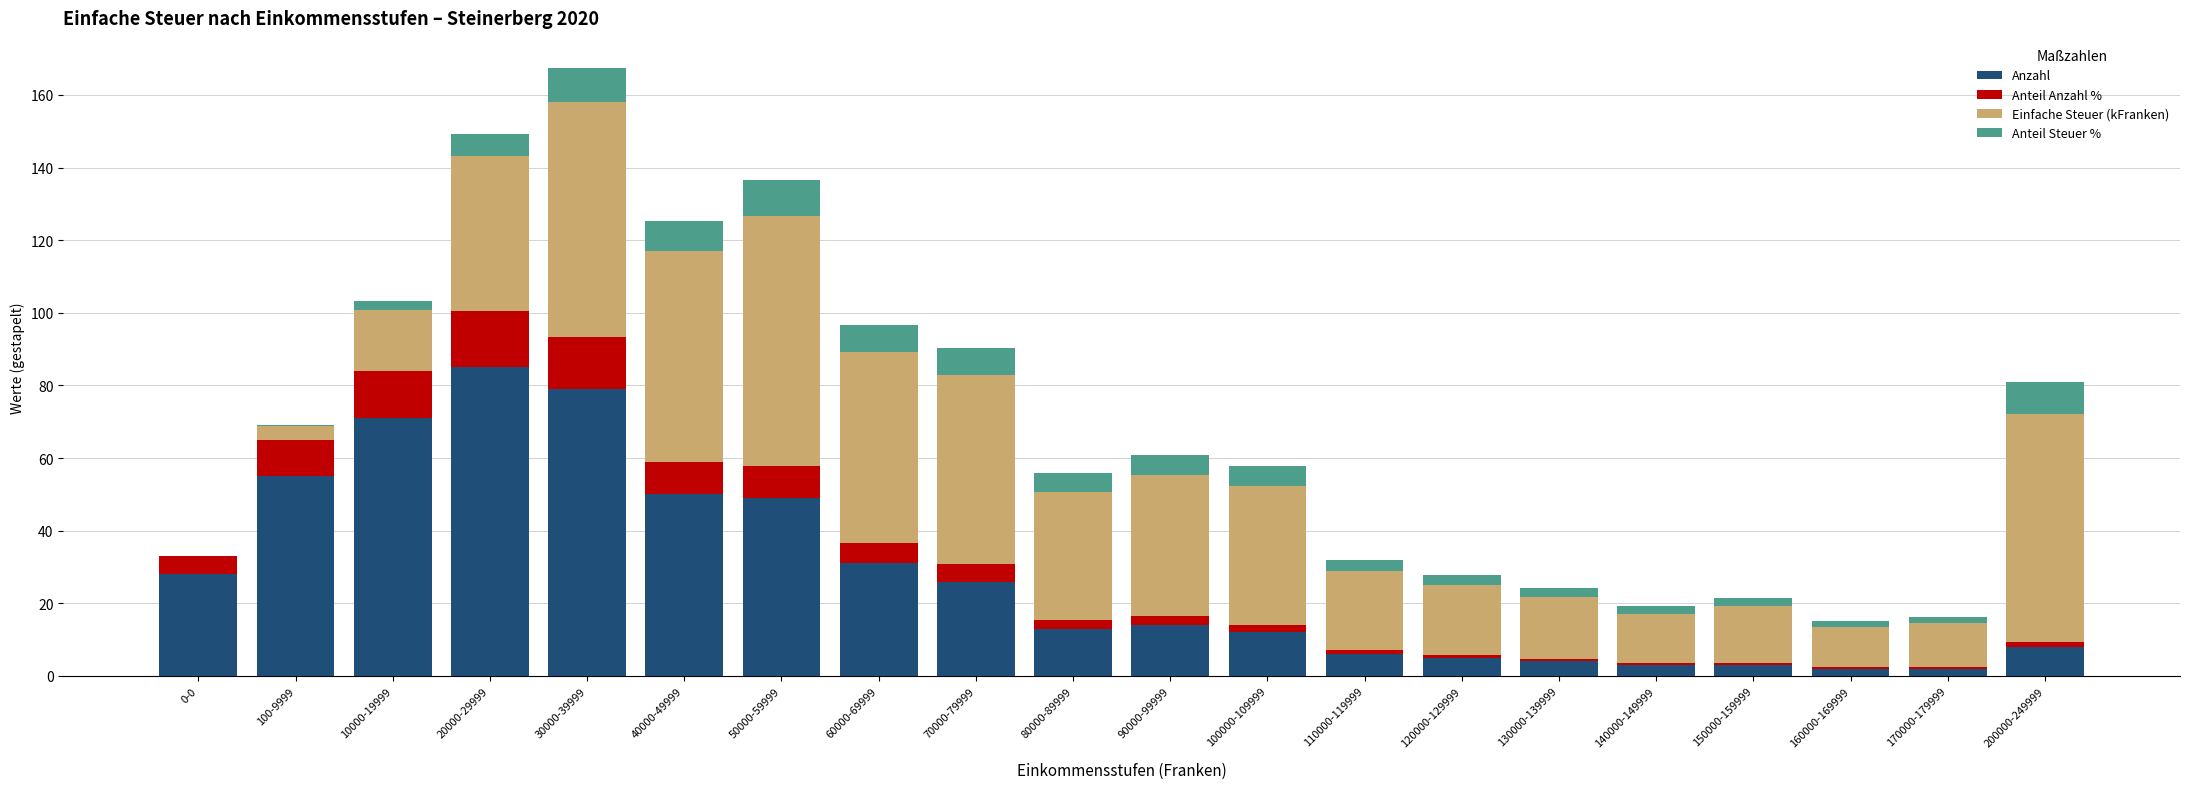

What is the total value across all series at 200000-249999?

81.0